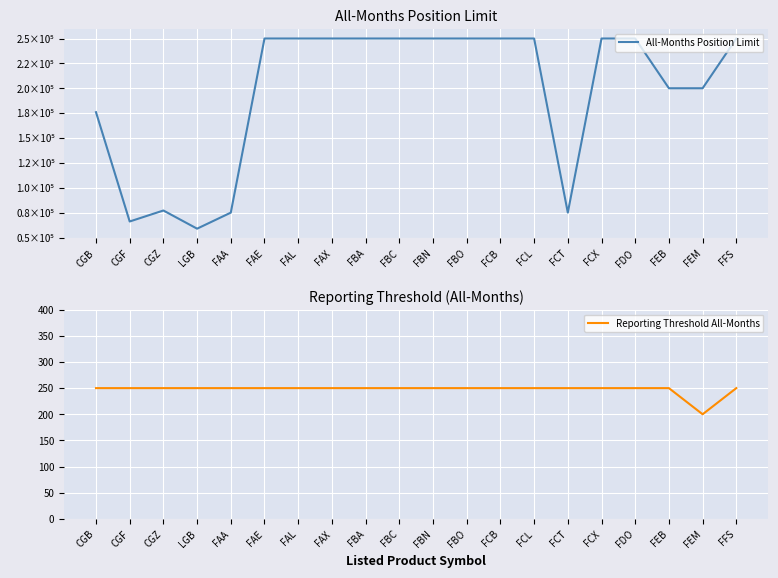

At which label does All-Months Position Limit reach its peak?

FAE